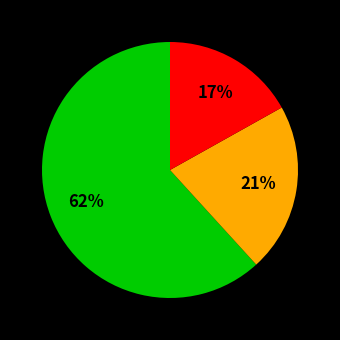

To the nearest percent, what is the average slice percentage?

33%